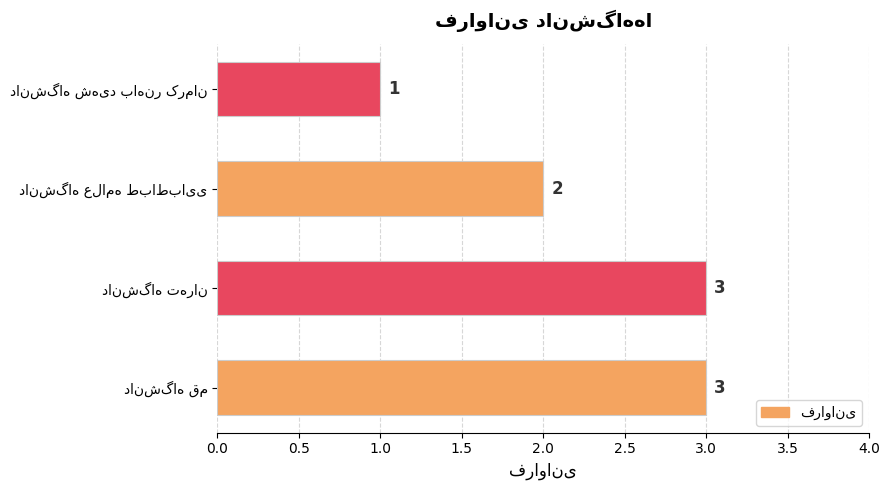

How many values are between 2 and 3?

3